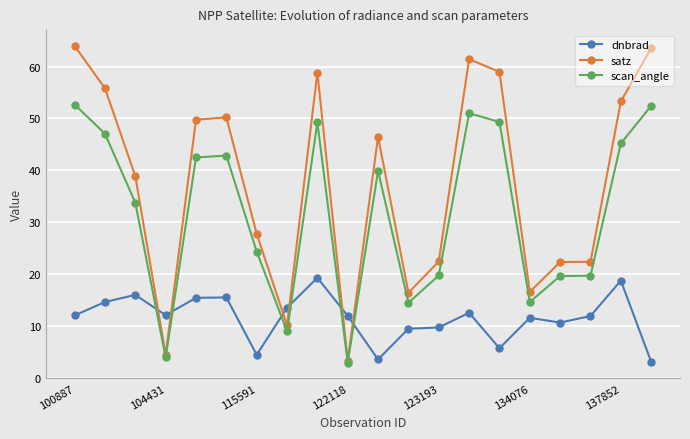

What is the value of the scan_angle point at the 17th from the left?

19.6